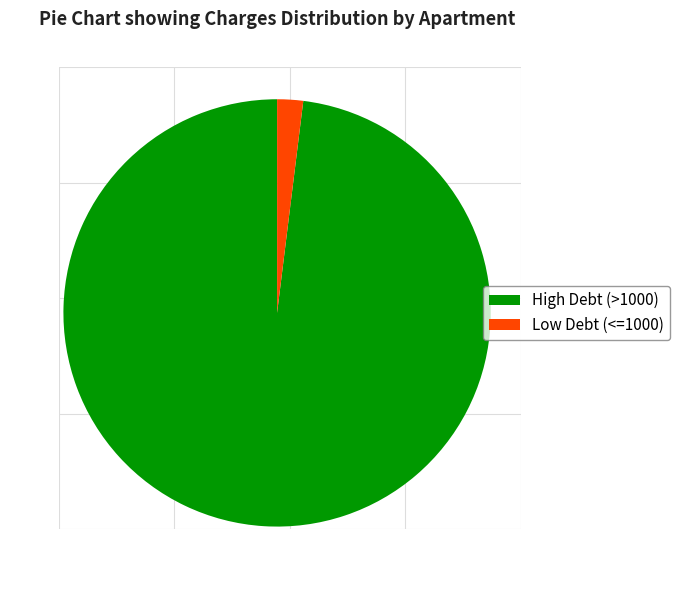

Does High Debt (>1000) represent more than half of the total?

Yes